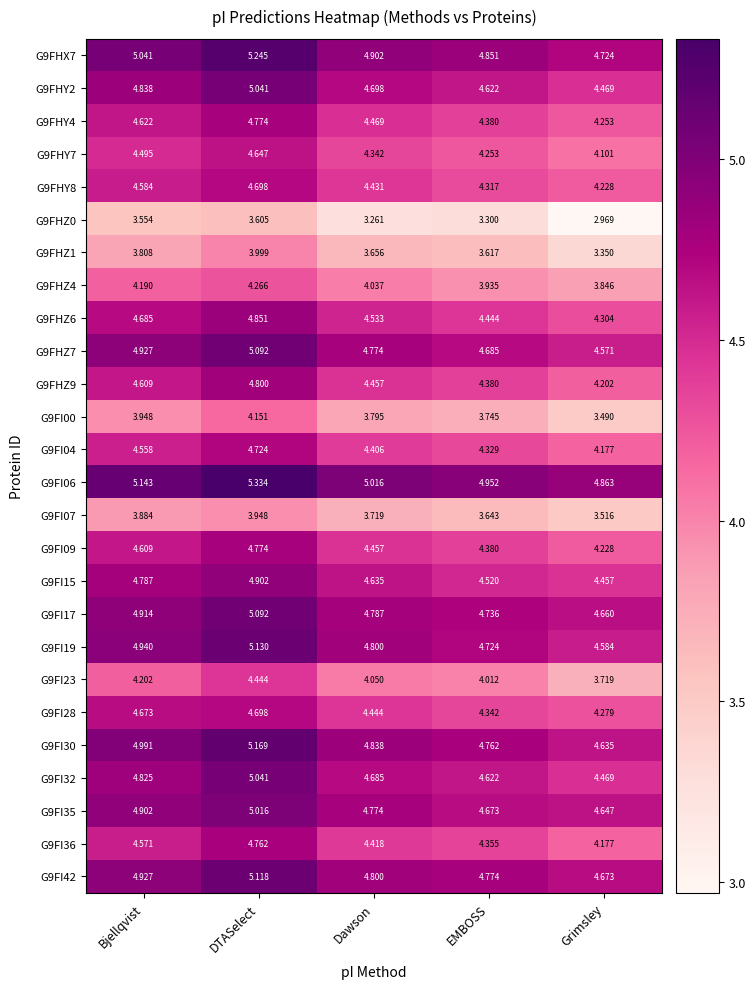

Where does the G9FI23 series first go above 4?

Bjellqvist